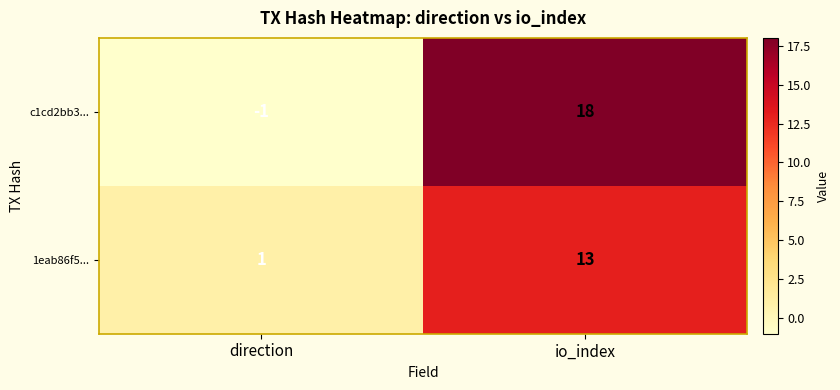

Reading left to right, what are all the values shown in this chart?

c1cd2bb3...: direction=-1	io_index=18
1eab86f5...: direction=1	io_index=13